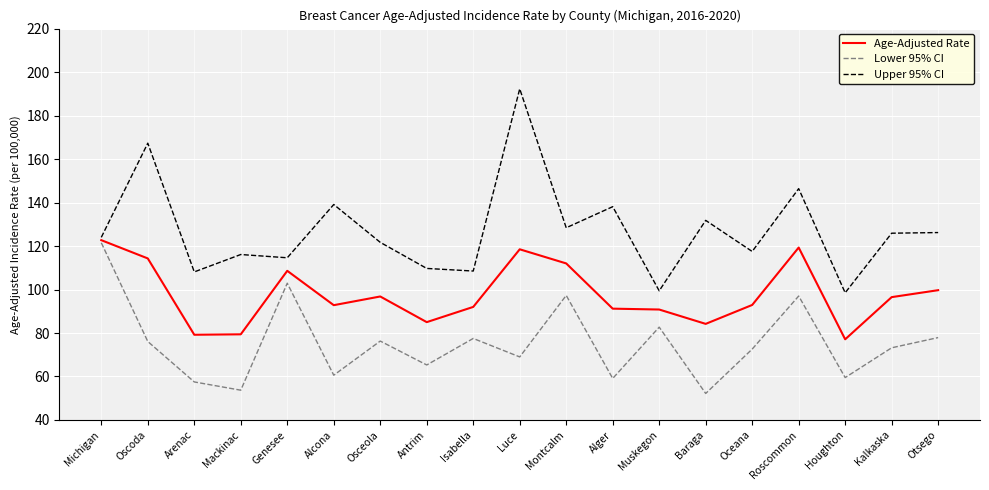

What is the total value across all series at Isabella?

278.0